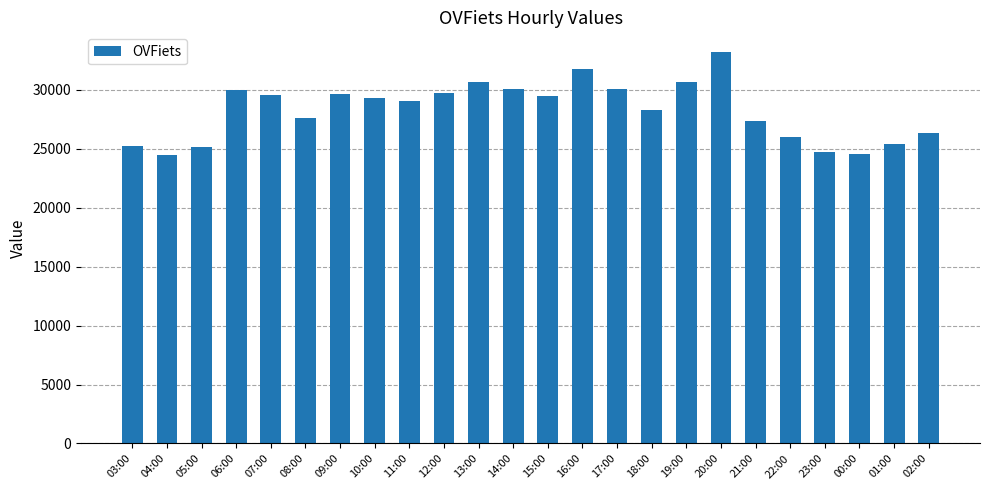

What is the maximum value shown in the chart?

33200